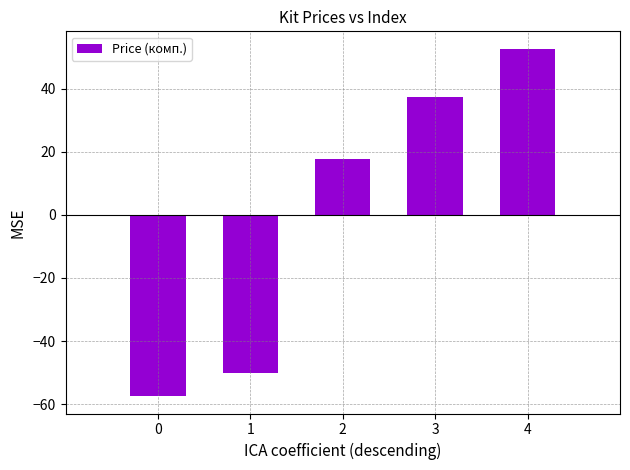

The value at 4 is 52.7. True or false?

True